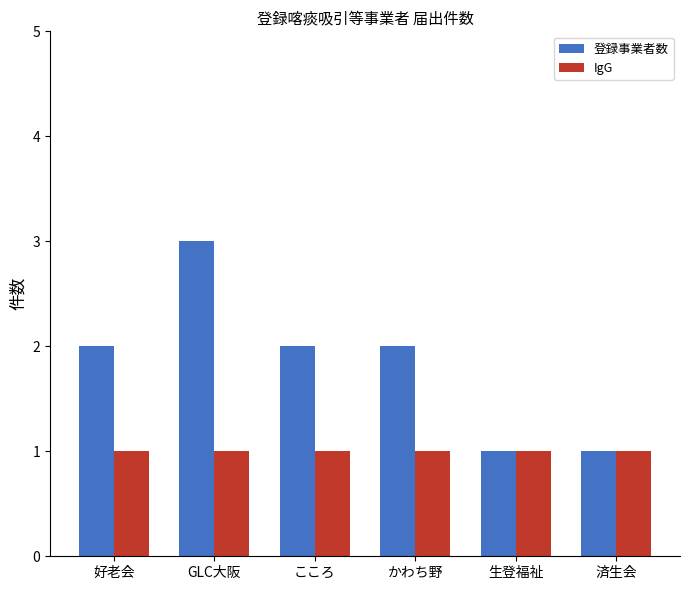

Is it true that IgG equals 1 at 済生会?

True